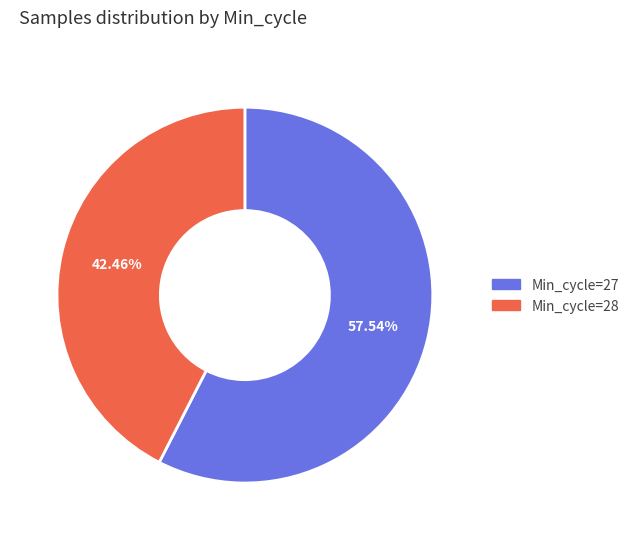

What is the ratio of the value at Min_cycle=28 to the value at Min_cycle=27?

0.7